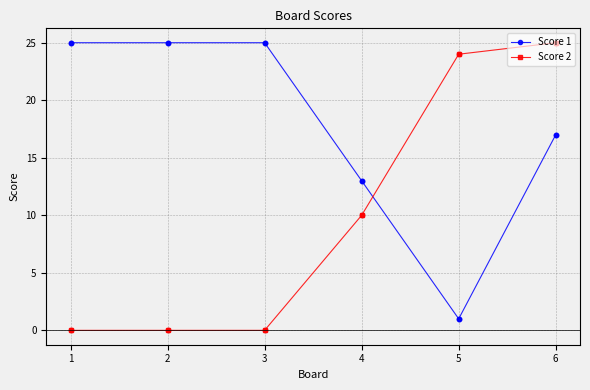

What are all the series names shown in the legend?

Score 1, Score 2